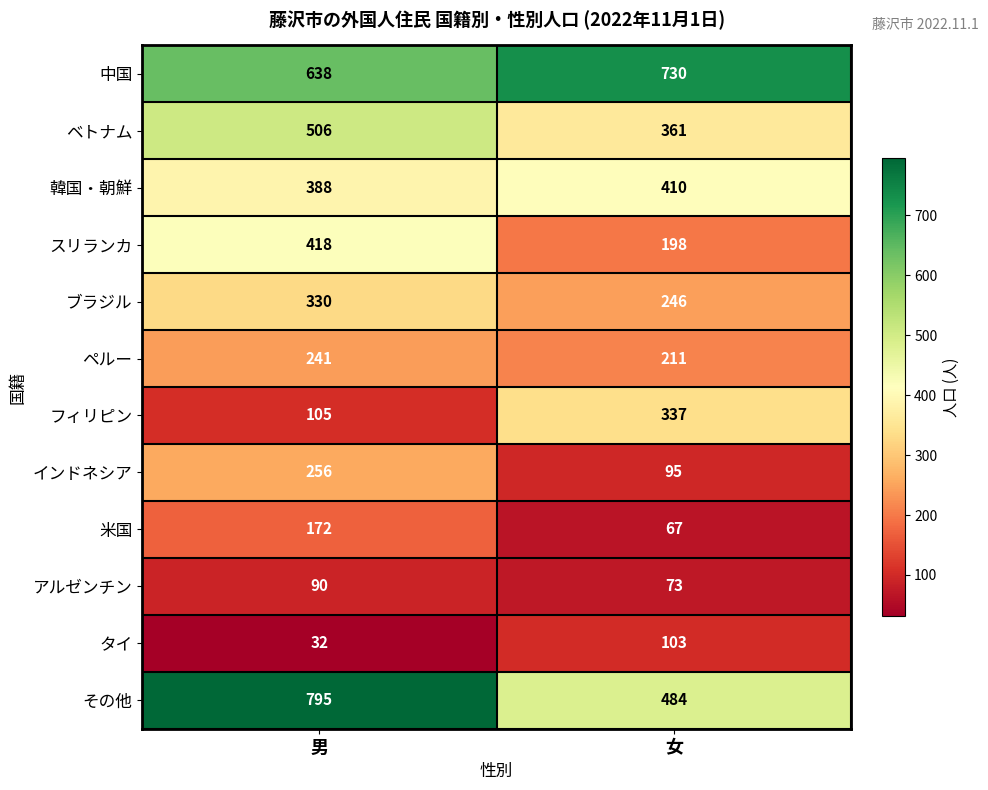

True or false: ブラジル has a value of 116 at 男.

False